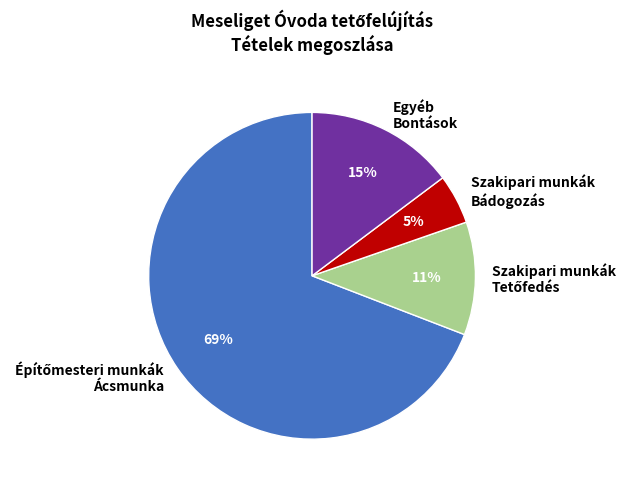

Is there any slice that represents more than half of the pie?

Yes